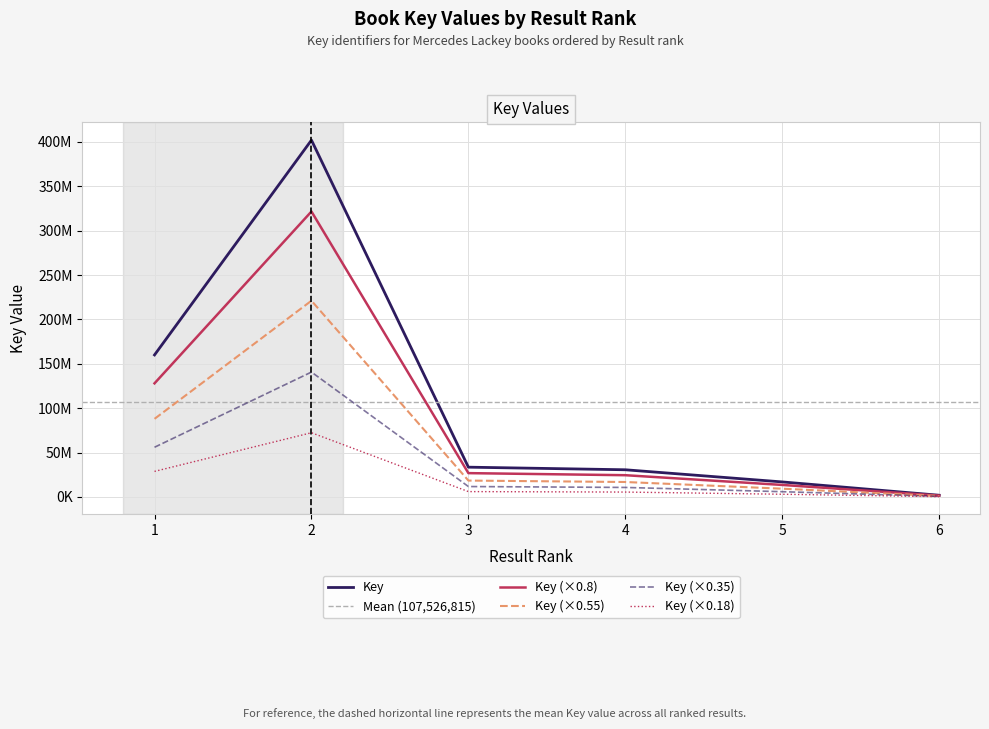

Does the chart display data point markers on the line(s)?

No